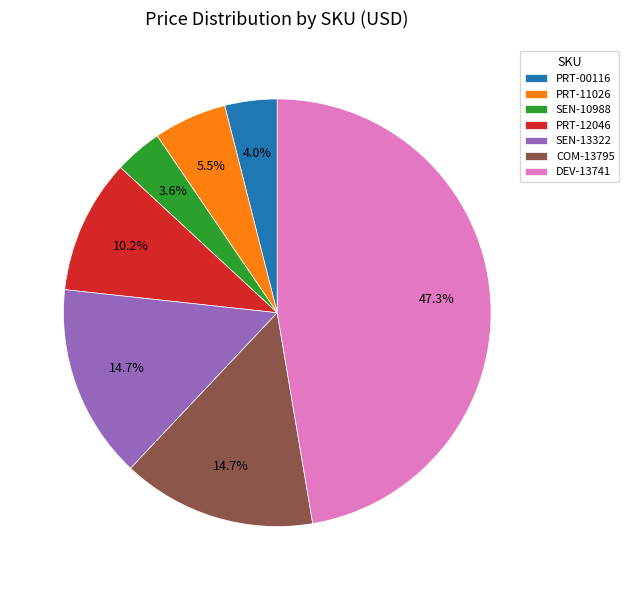

What is the largest slice in the pie chart?

DEV-13741